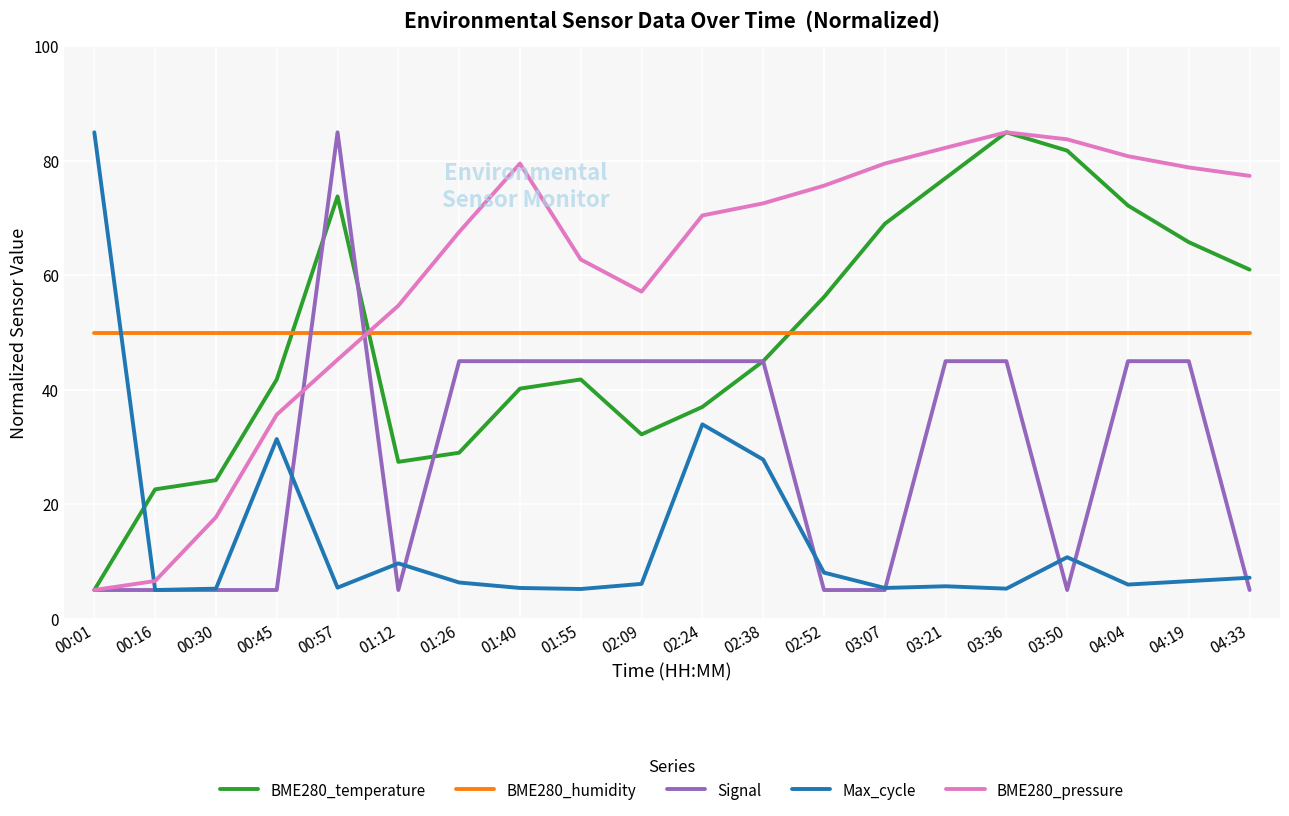

Between 00:45 and 02:24, which series saw the biggest shift?

Signal